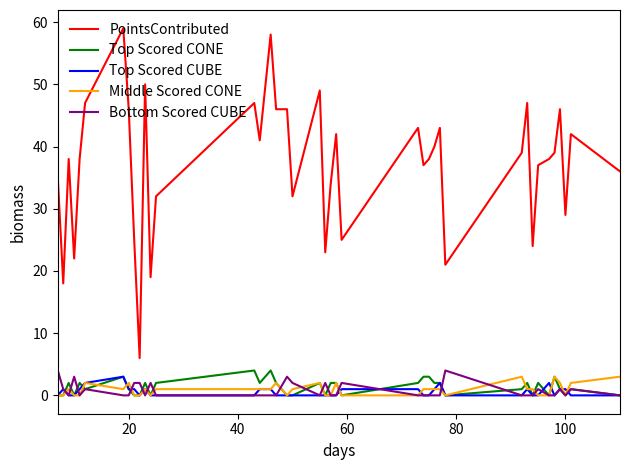

Which series has the largest total across all categories?

PointsContributed